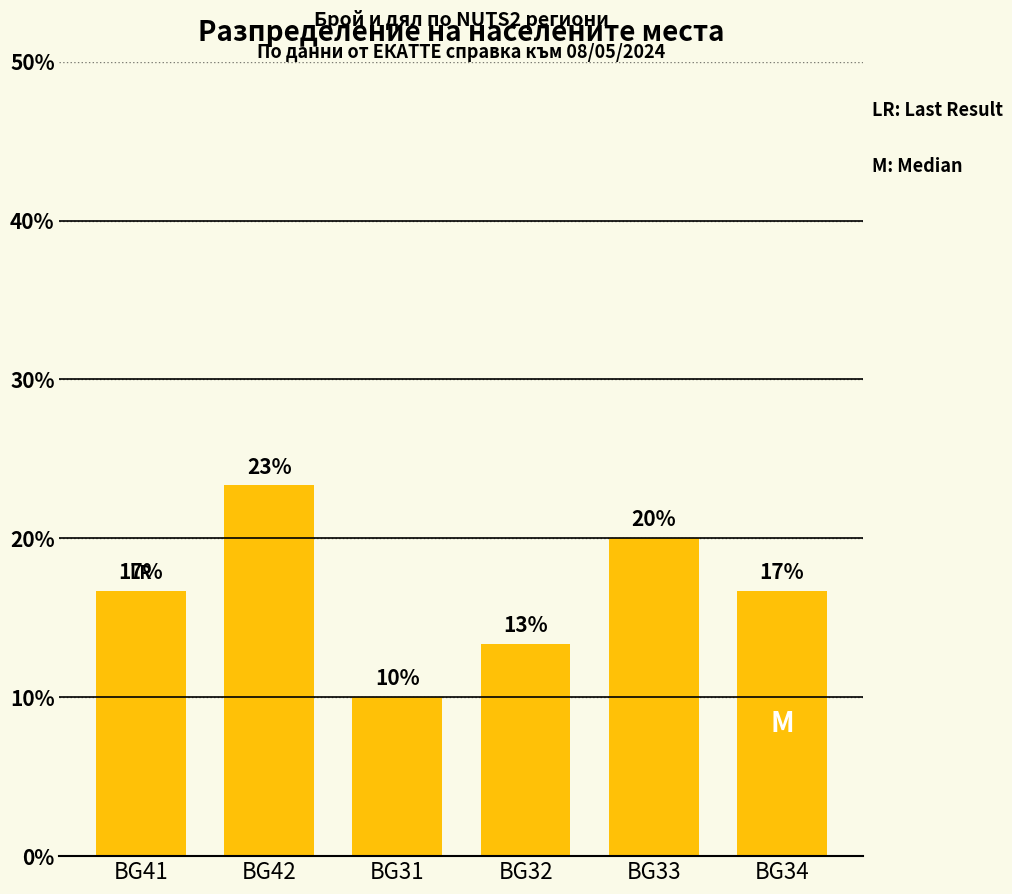

Does the chart contain any negative values?

No